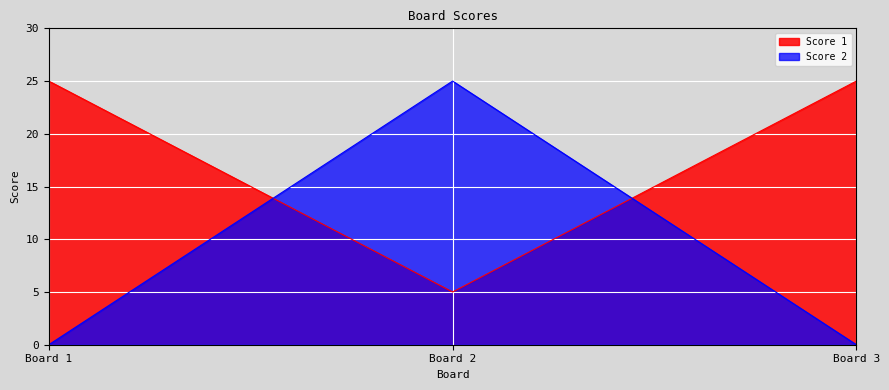

How many values in Score 2 are above zero?

1